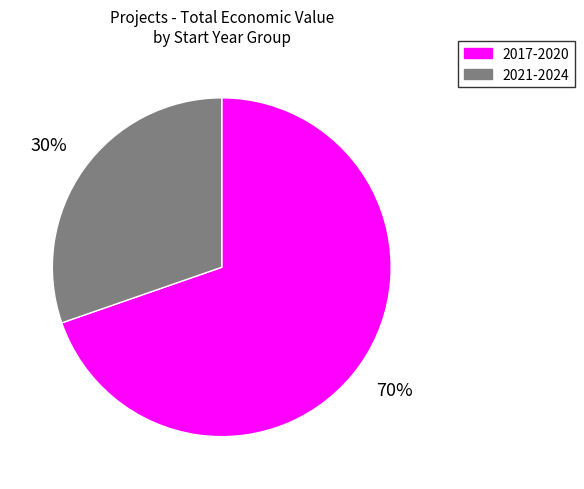

Does any single category account for the majority?

Yes